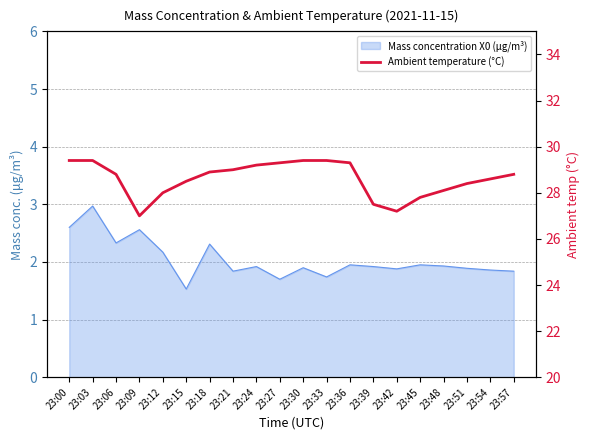

Reading left to right, what are all the values shown in this chart?

29.4	29.4	28.8	27.0	28.0	28.5	28.9	29.0	29.2	29.3	29.4	29.4	29.3	27.5	27.2	27.8	28.1	28.4	28.6	28.8